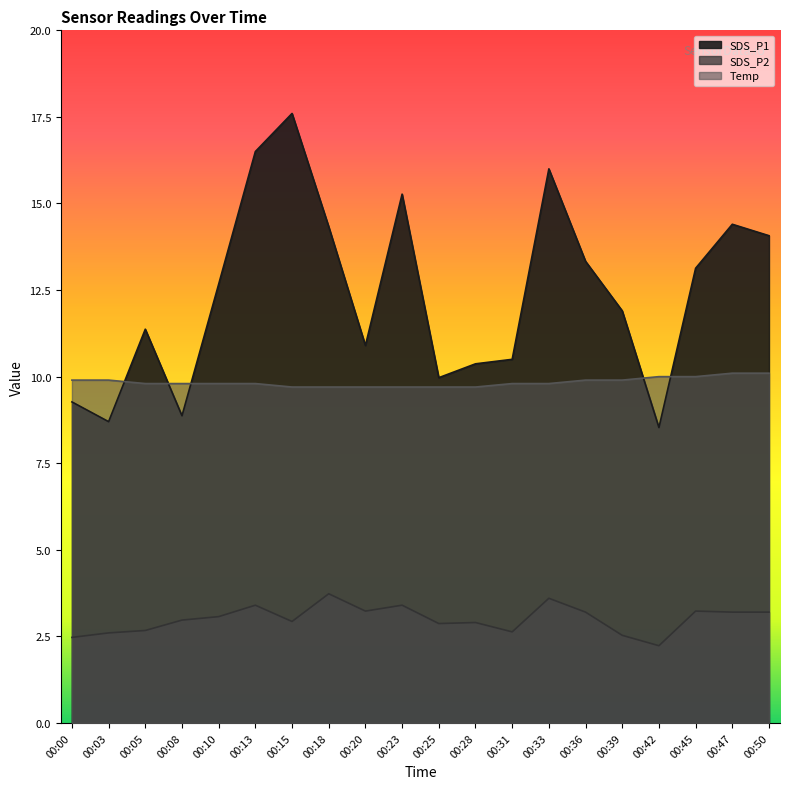

Which series has the widest spread of values?

SDS_P1